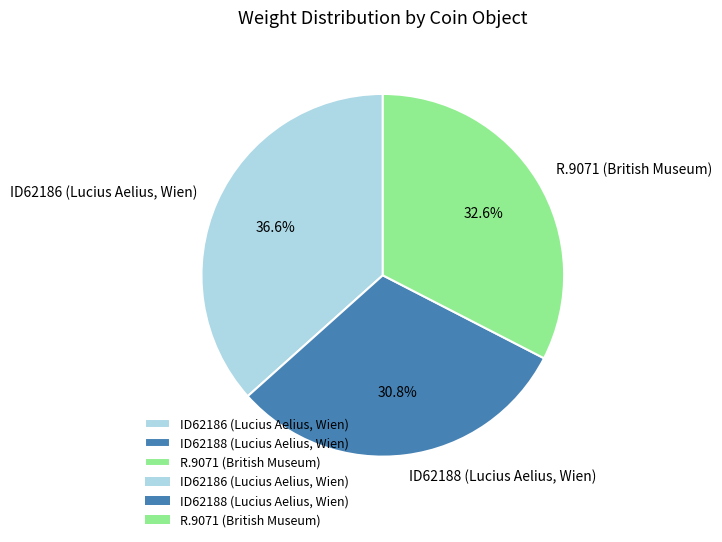

Rank the categories by value from lowest to highest.

ID62188 (Lucius Aelius, Wien), R.9071 (British Museum), ID62186 (Lucius Aelius, Wien)